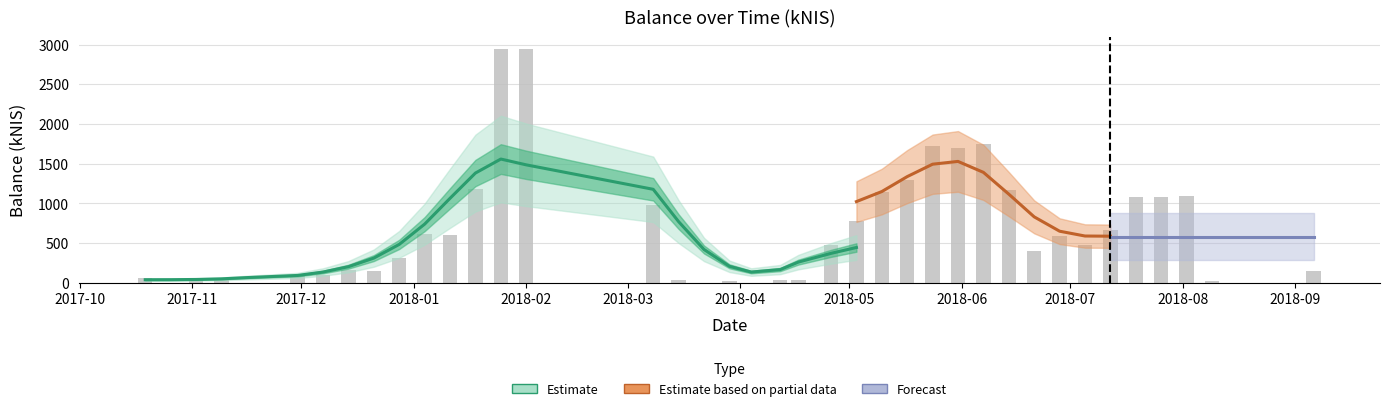

How many values are below 470?

20